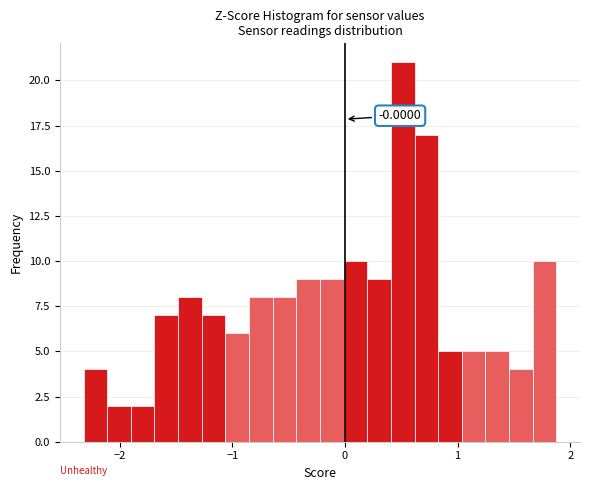

Around what value on the x-axis is the tallest bar? Give the approximate position of its centre, as read against the axis.

0.5